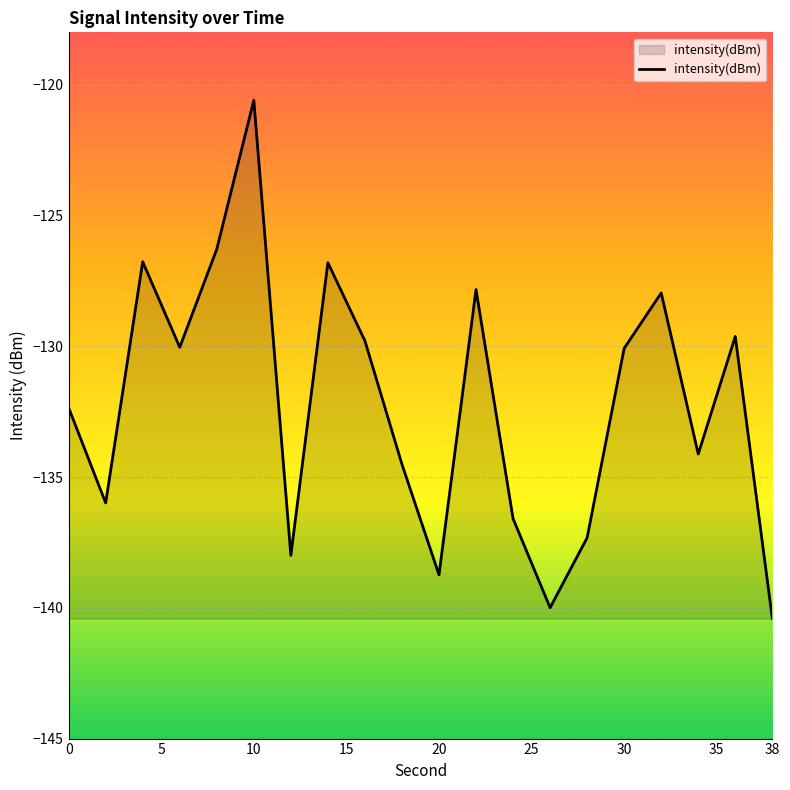

What is the difference between the maximum and minimum values?

19.8